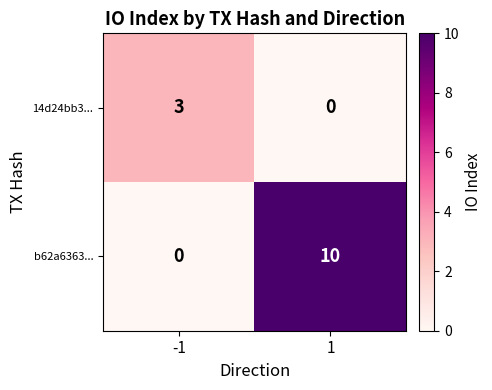

Which series has the widest spread of values?

b62a6363...